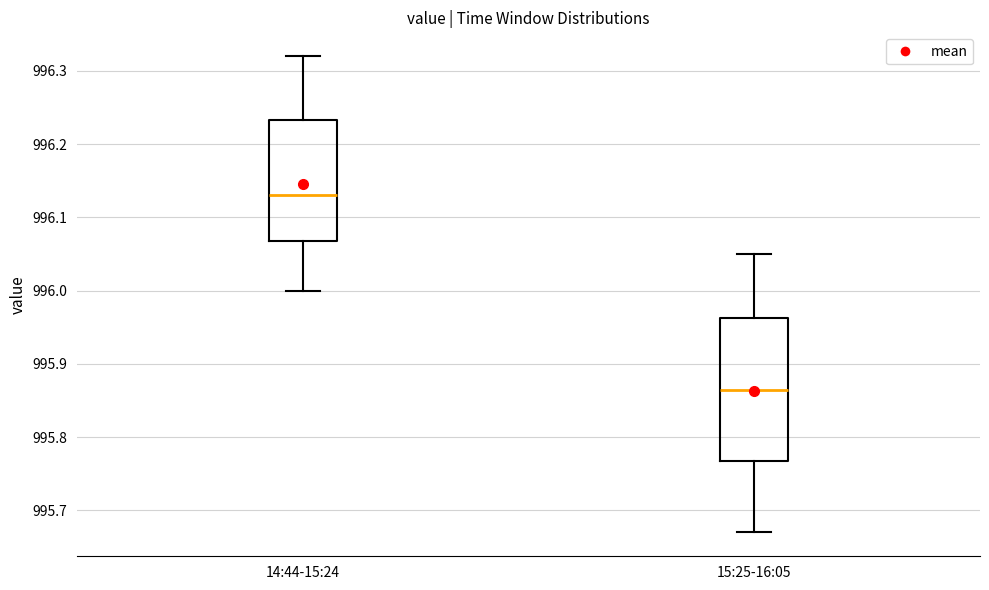

Which box has the lowest median line?

15:25-16:05